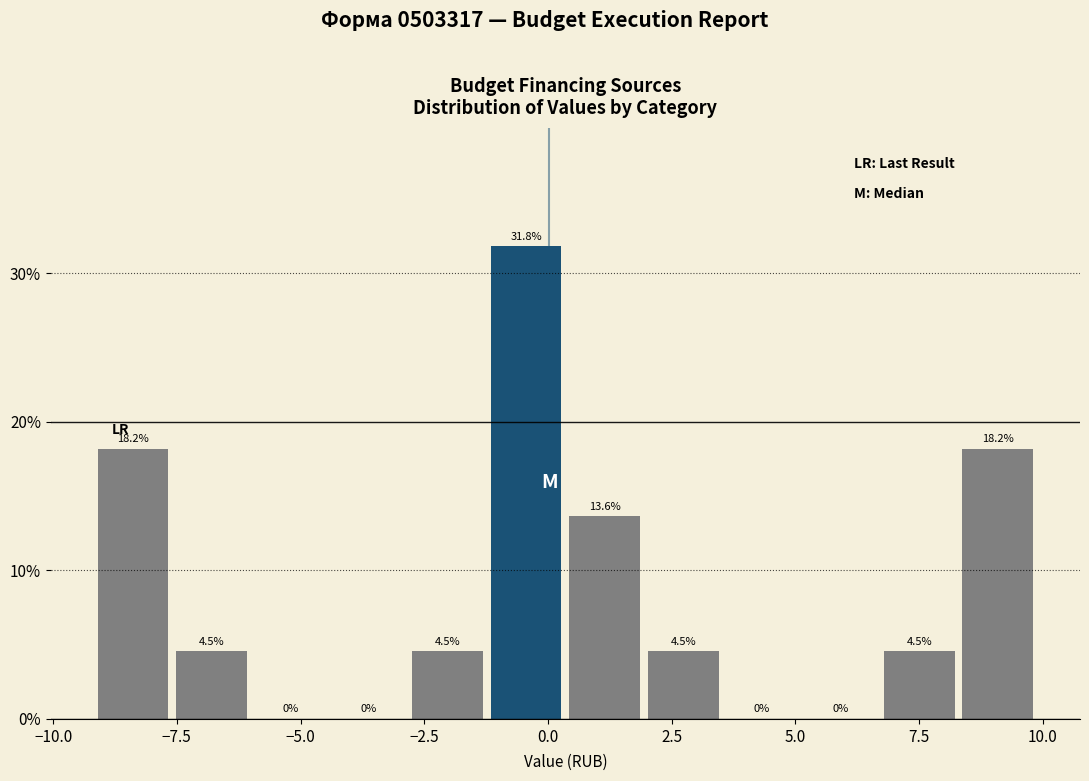

Read against the x-axis, roughly where is the centre of the tallest bar?

-0.5